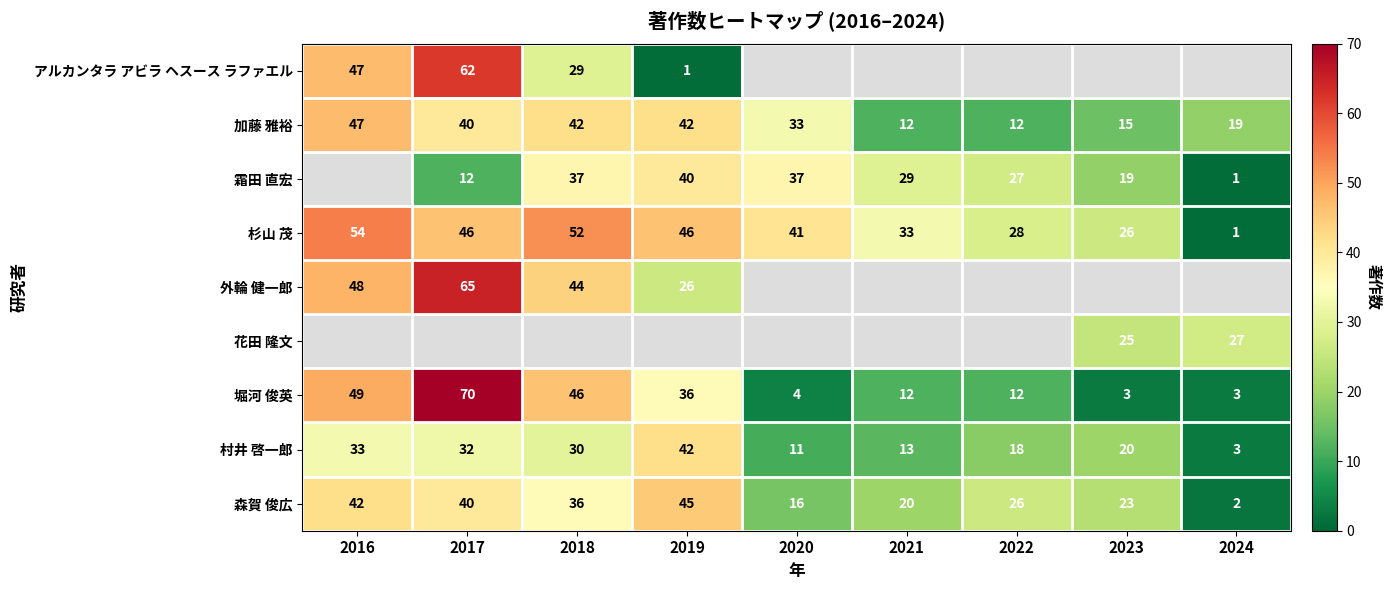

What is the sum of the 村井 啓一郎 values at 2022 and 2023?

38